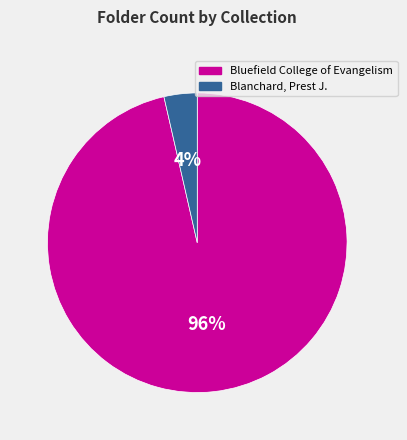

Combined, do Blanchard, Prest J. and Bluefield College of Evangelism account for over 50%?

Yes